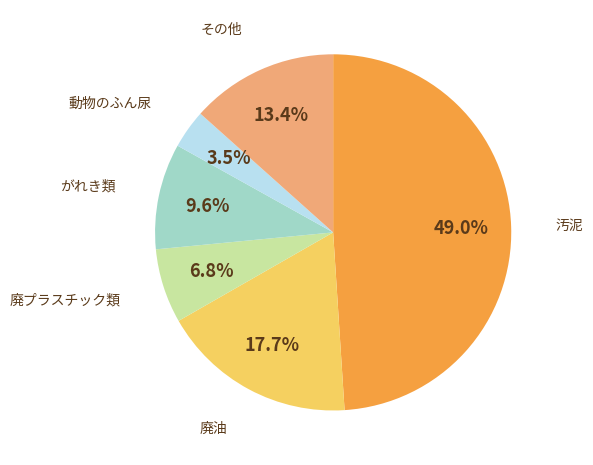

Does any single category account for the majority?

No